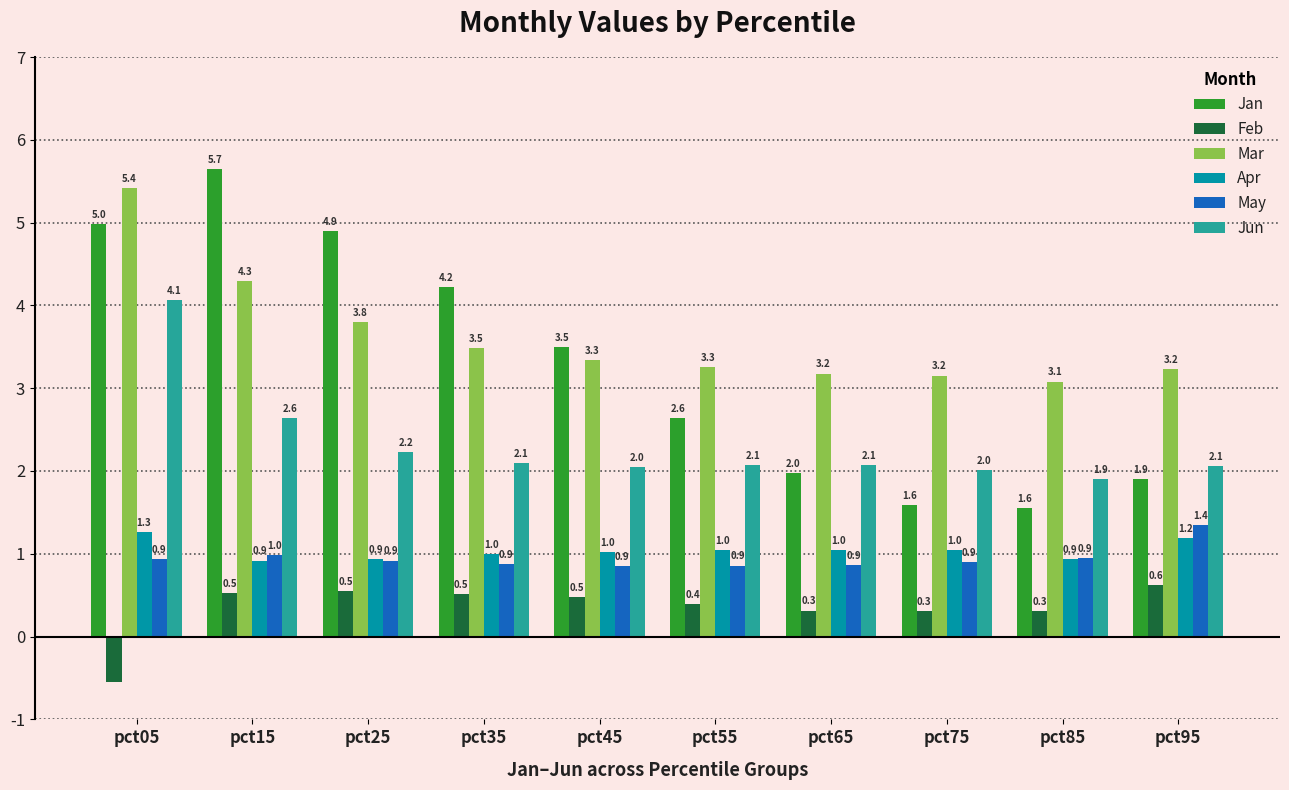

How many bars are there in total?

60